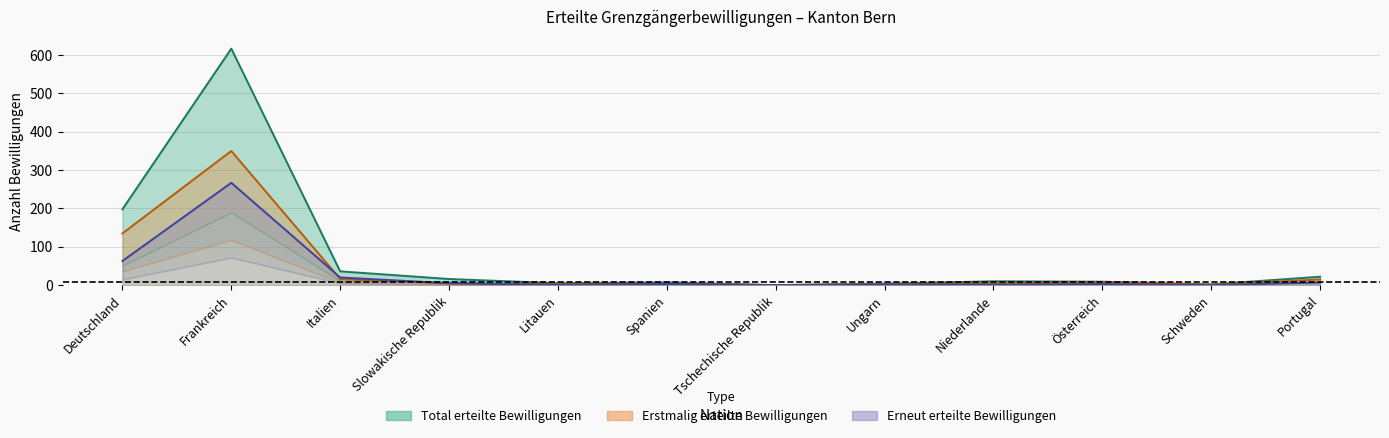

Where does the Frauen (Total) series first go above 3?

Deutschland